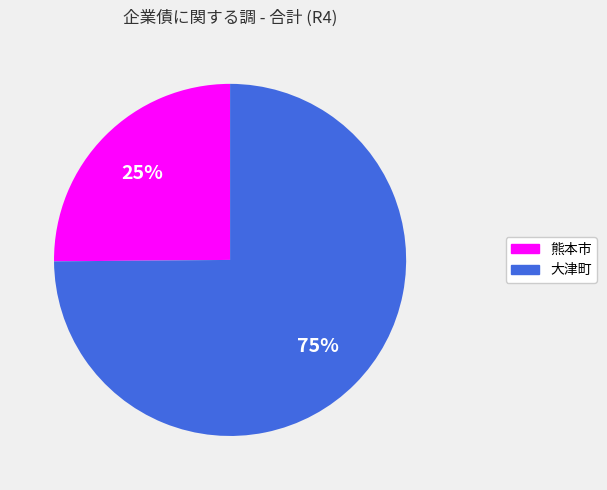

To the nearest percent, what is the average slice percentage?

50%